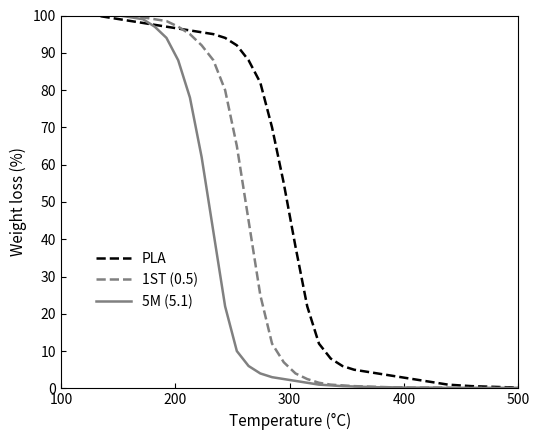

Which series has the largest total across all categories?

PLA